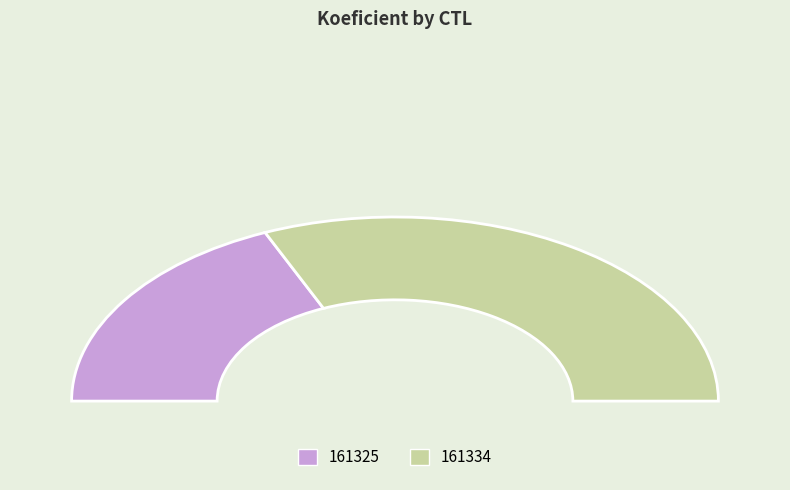

What is the total percentage of 161325 and 161334?

100.0%